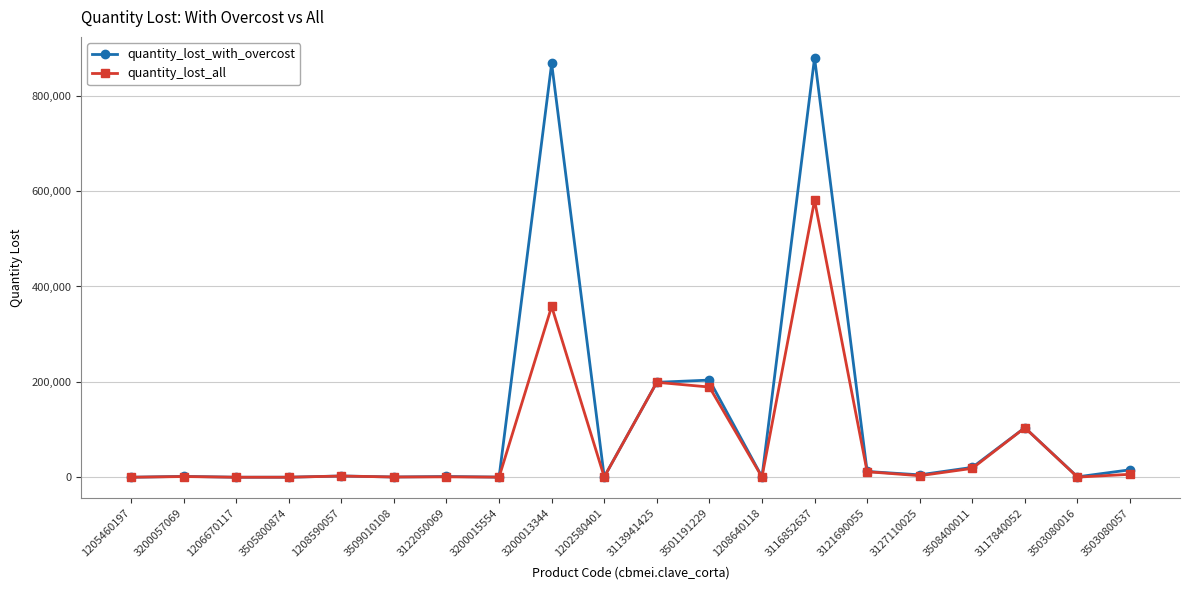

Rank the series by their maximum value, from lowest to highest.

quantity_lost_all, quantity_lost_with_overcost